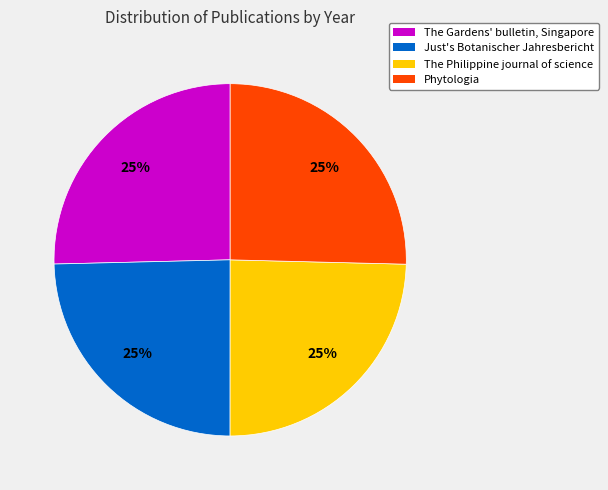

The The Philippine journal of science slice represents 25% of the pie. True or false?

True